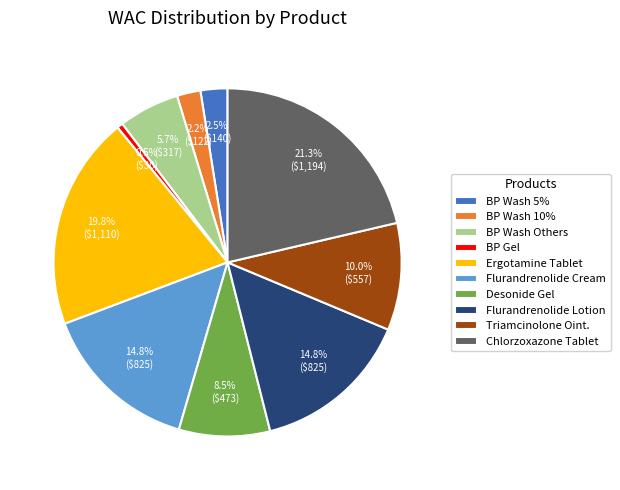

Which category has the smallest portion of the pie?

BP Gel